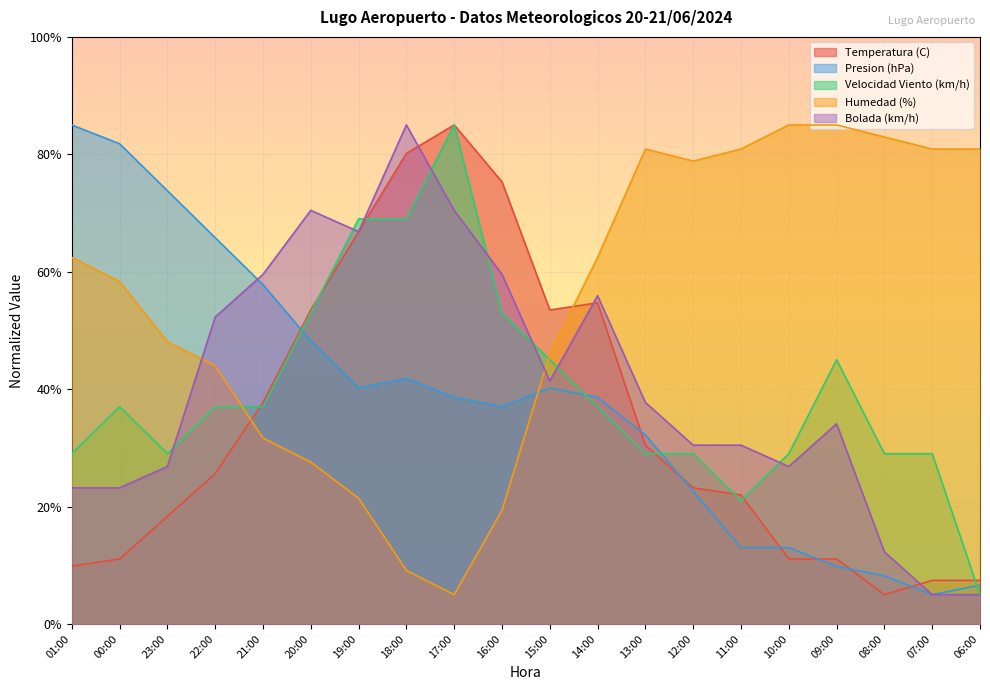

True or false: Bolada (km/h) and Humedad (%) cross at least once.

True